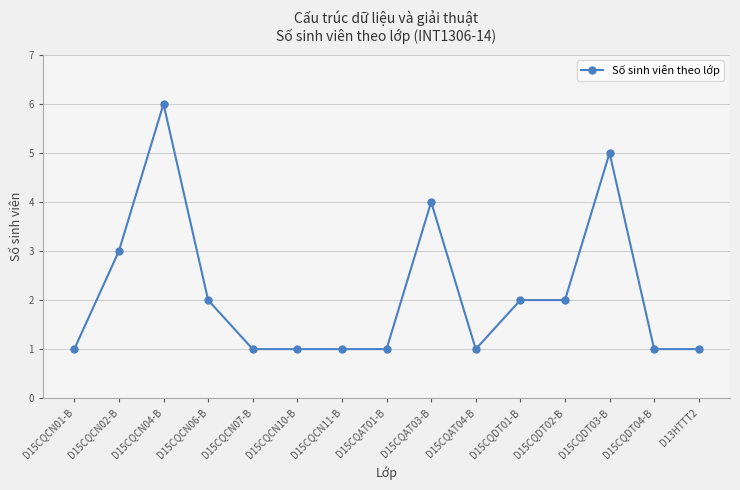

The value at D15CQDT01-B is 2. True or false?

True